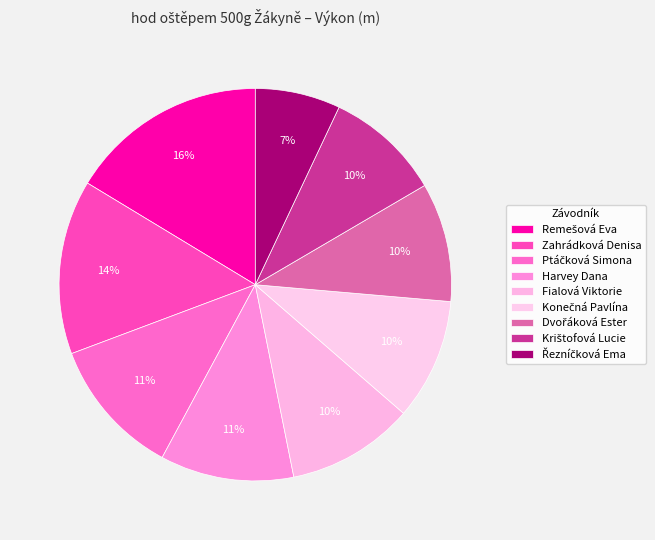

What percentage do Fialová Viktorie and Harvey Dana together represent?

21.5%